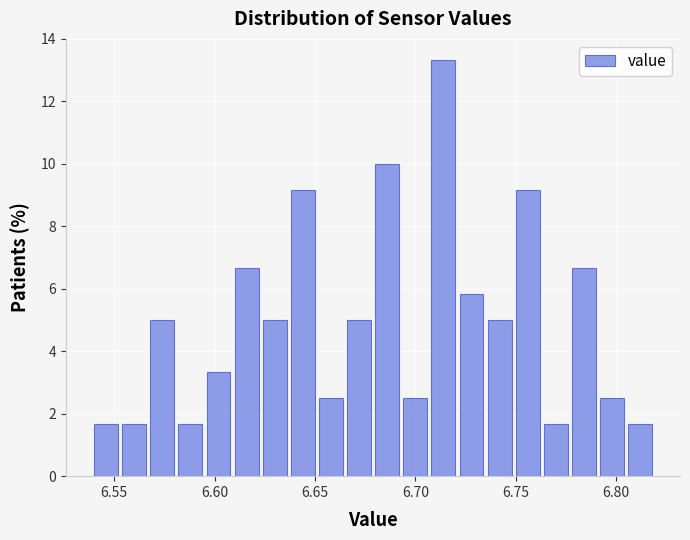

Around what value on the x-axis is the tallest bar? Give the approximate position of its centre, as read against the axis.

6.715